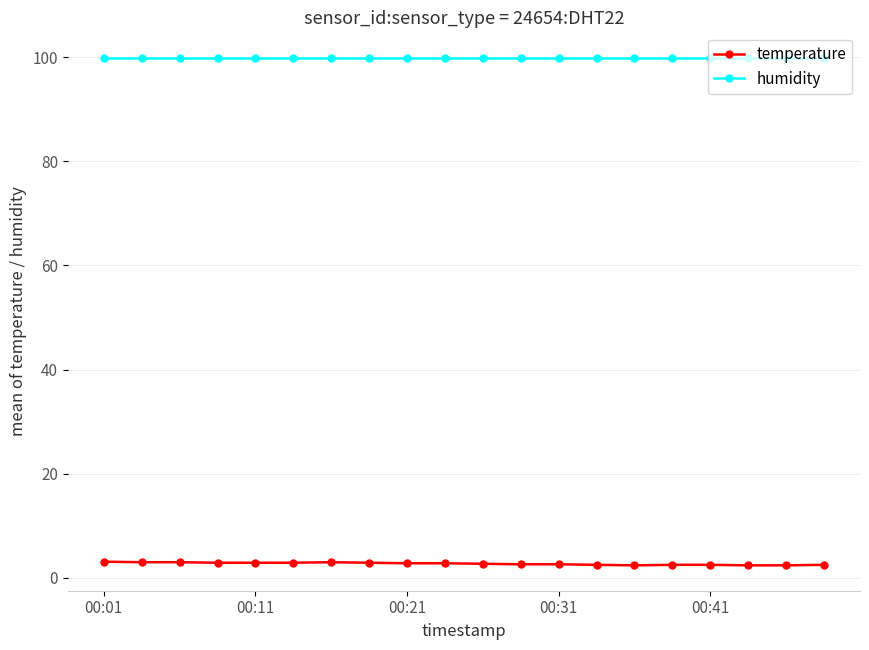

Which series has the largest range (max minus min)?

temperature